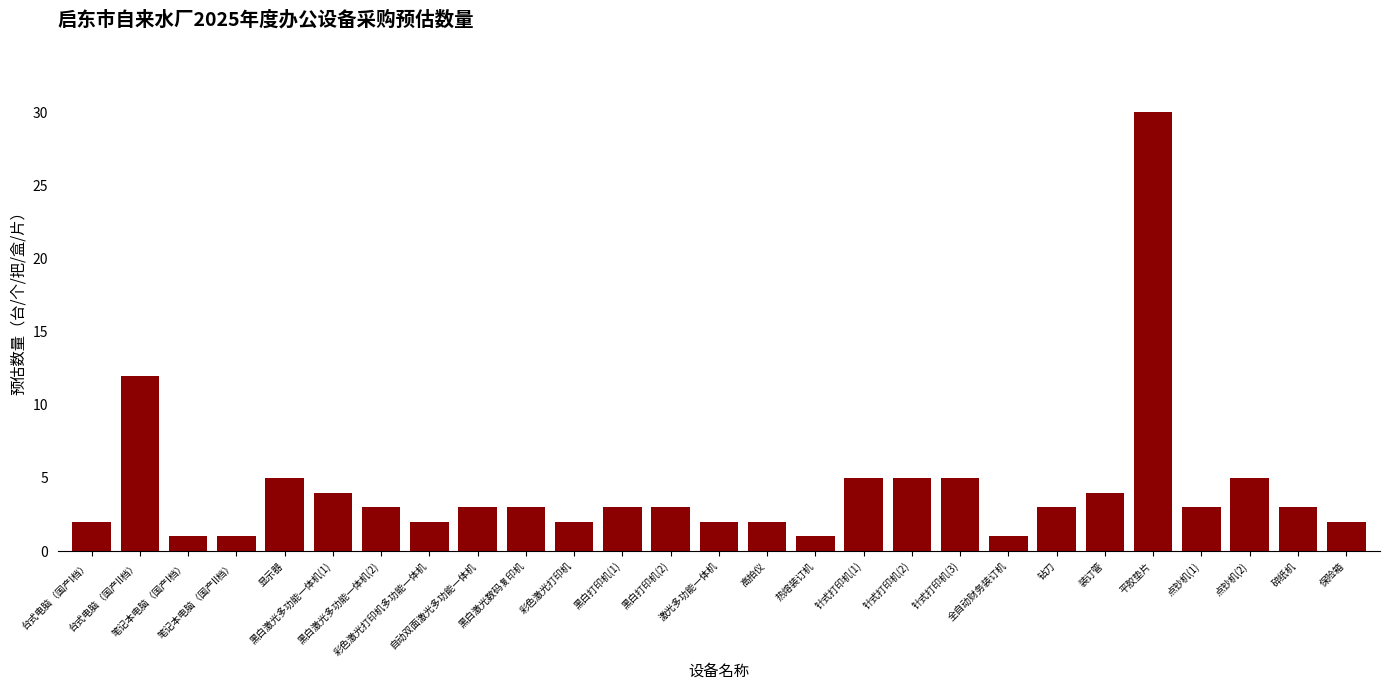

Is it true that the value at 平胶垫片 is 45?

False